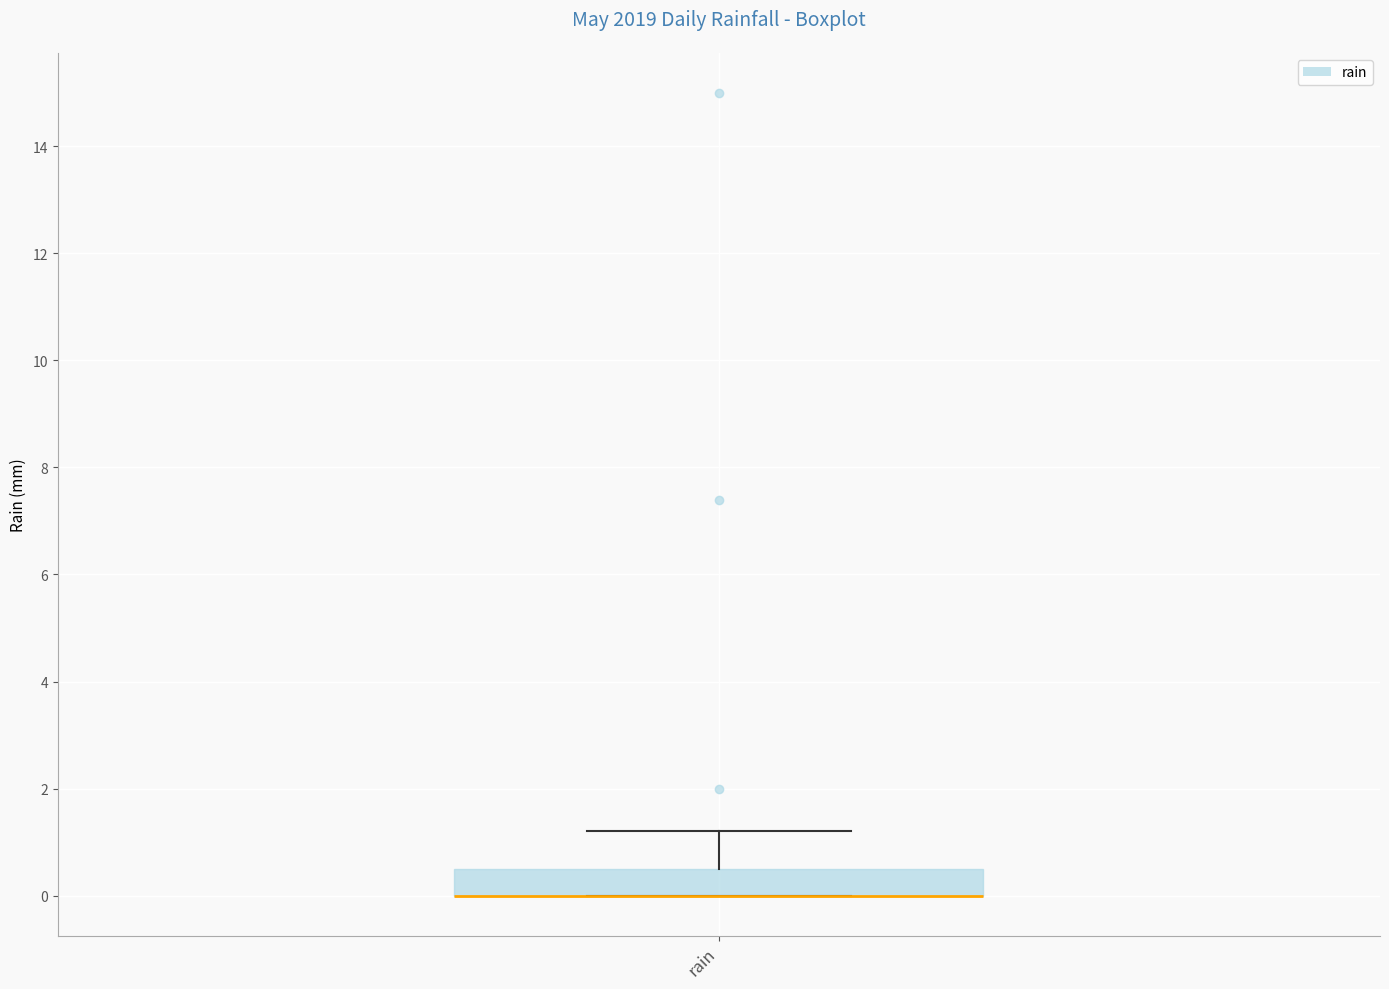

Where is the lower edge of the box for rain on the y-axis? The values are not printed on the chart, so give them approximately, as read against the axis.

0.0